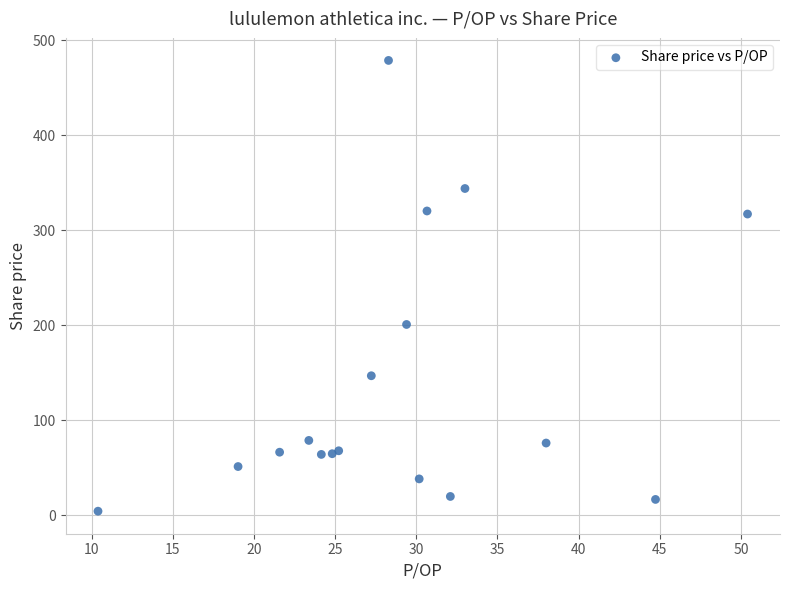

What Y value in the scatter plot is closest to 241?

200.8